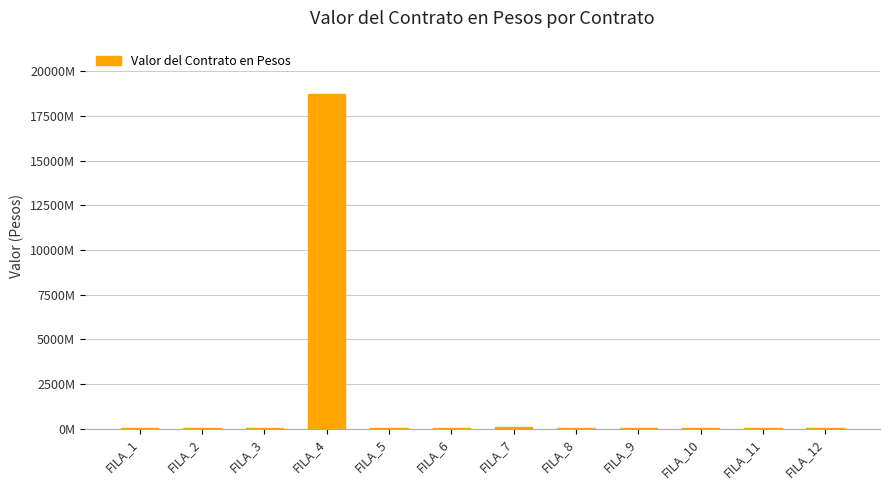

The chart shows a value of 4.5 at FILA_2. True or false?

False